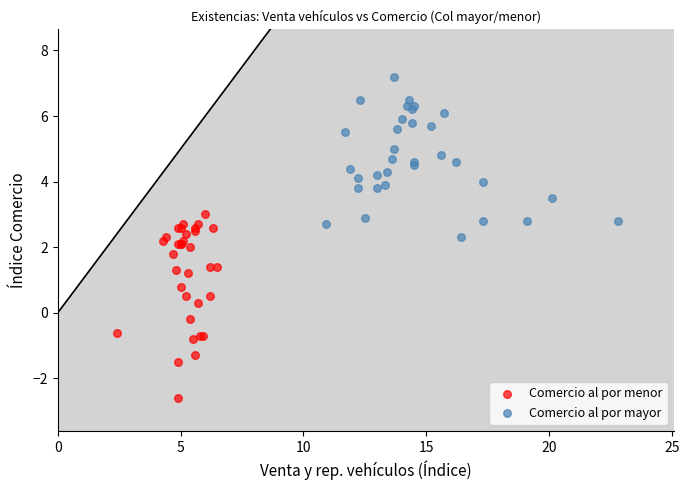

Which series contains the highest Y value?

Comercio al por mayor